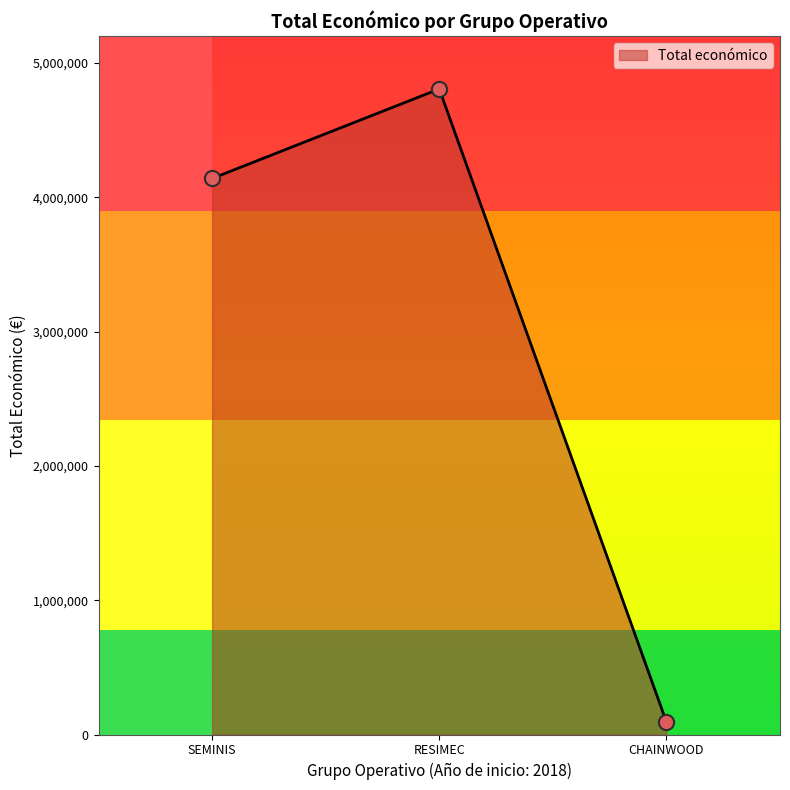

What is the change in value from SEMINIS to CHAINWOOD?

-4045863